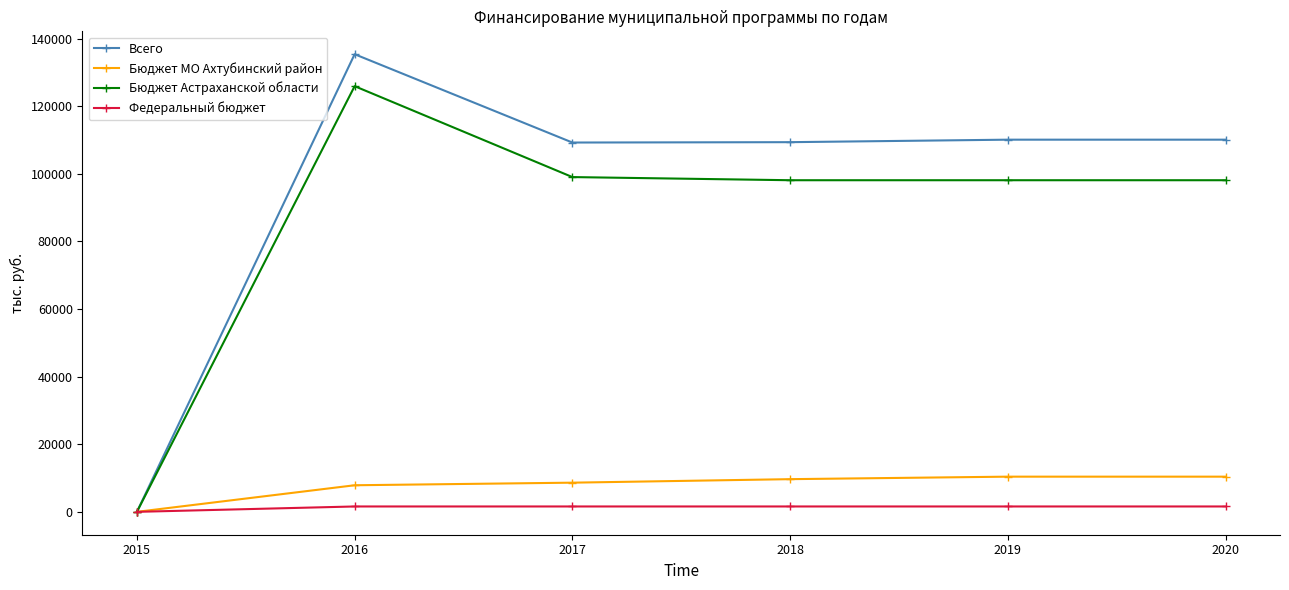

True or false: Бюджет Астраханской области has a value of 147668.2 at 2017.

False